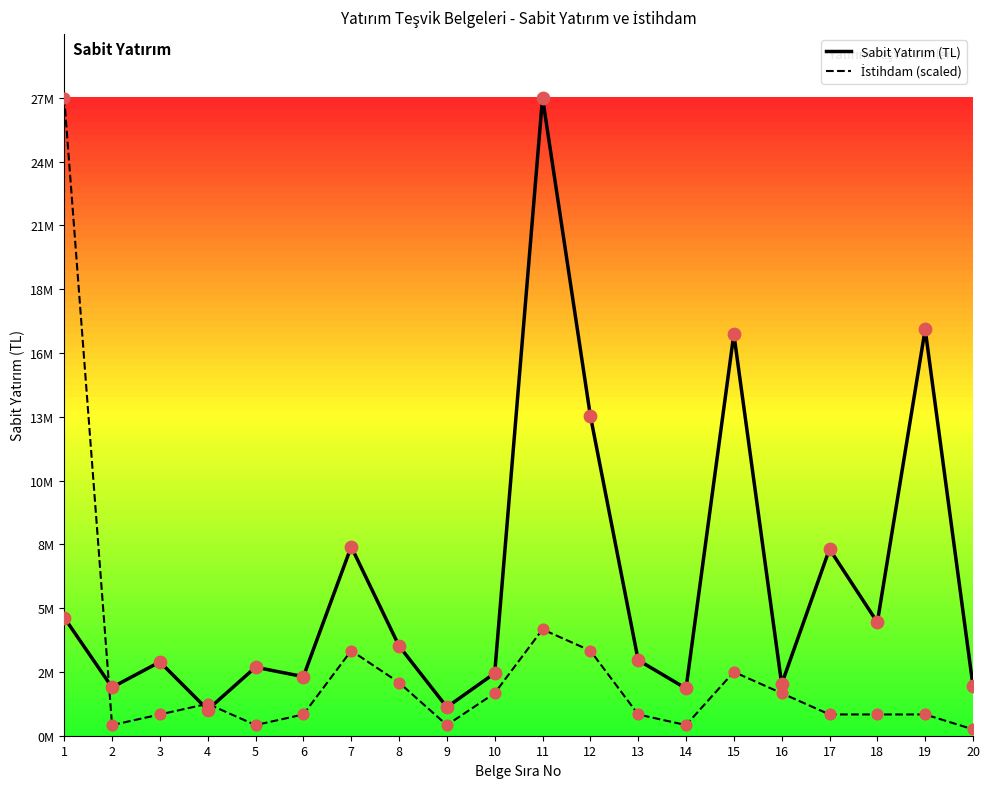

What is the total value across all series at 15?

19700000